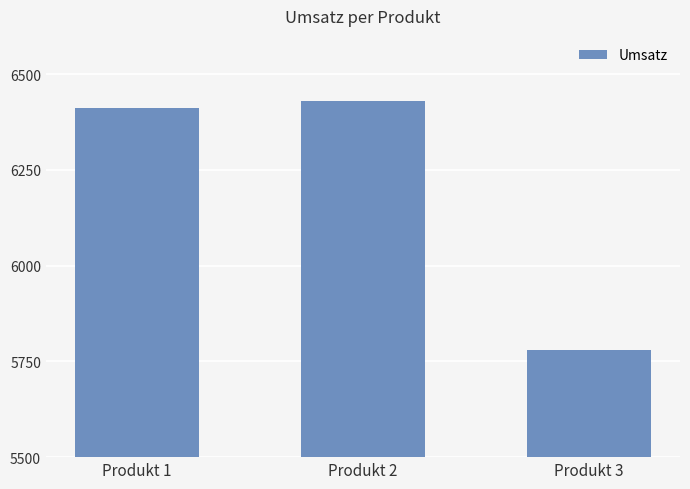

Reading right to left, transcribe all the data shown in this chart.

5781	6430	6411